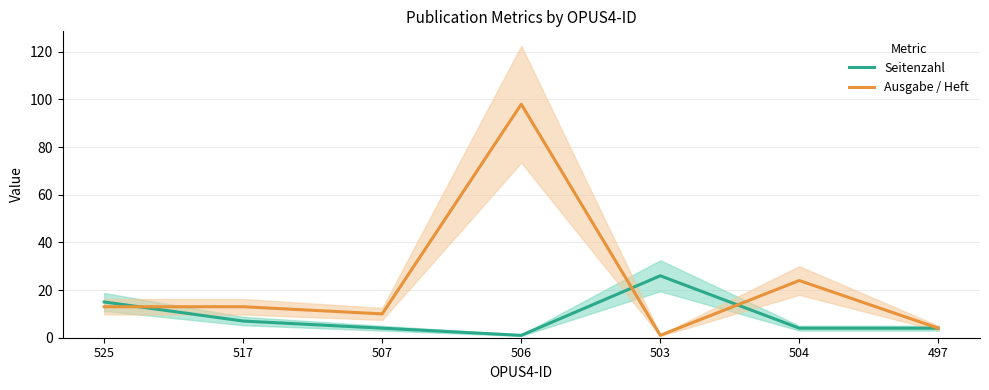

How many interior local valleys does the Seitenzahl series have?

1